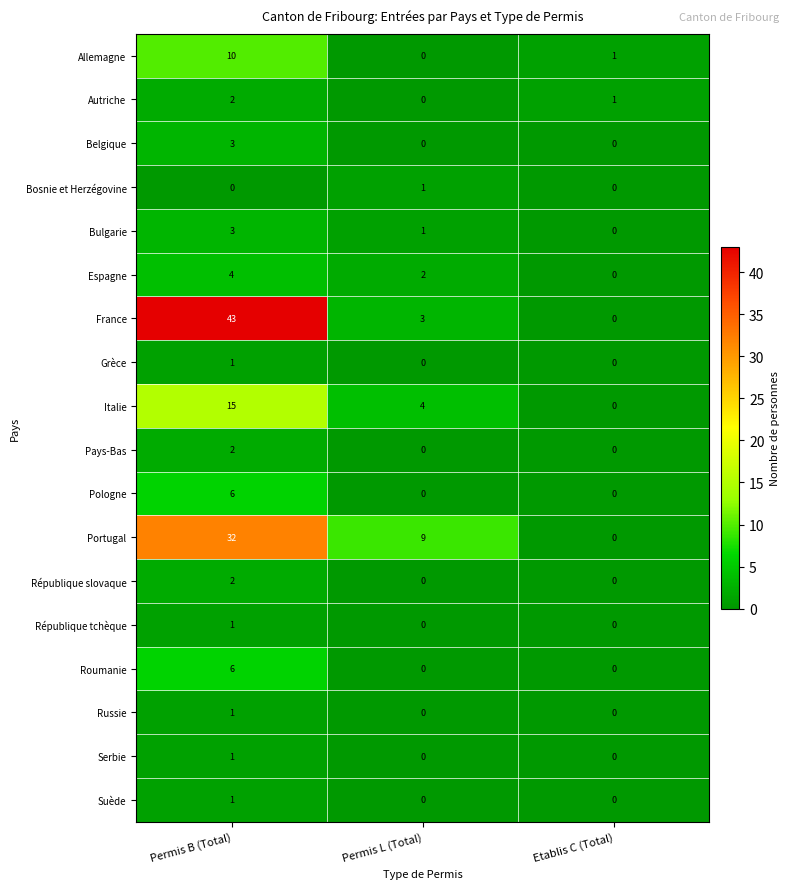

What value does the Espagne series have at Permis B (Total)?

4